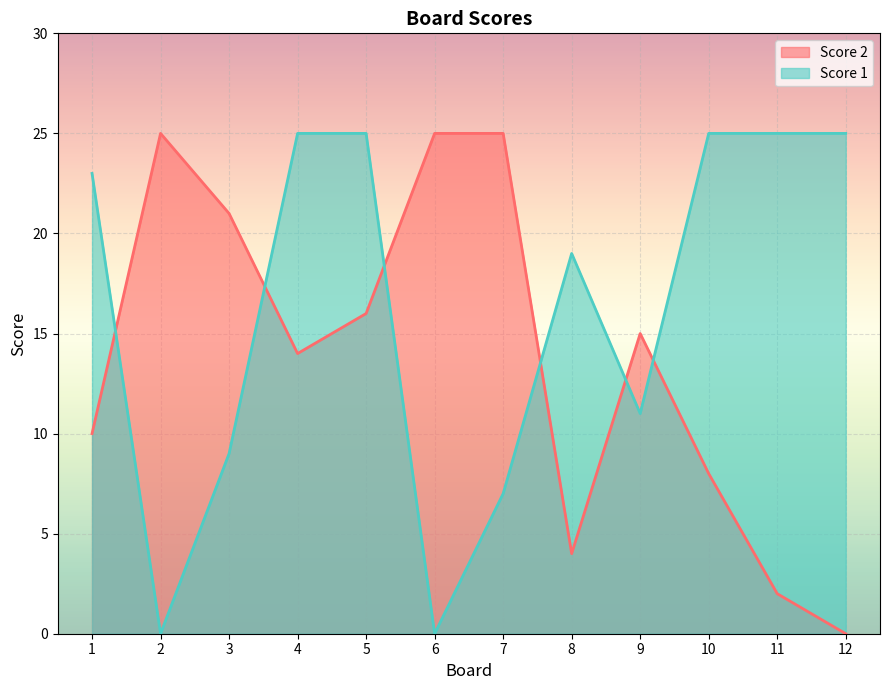

What is the difference between the highest and lowest values at 2?

25